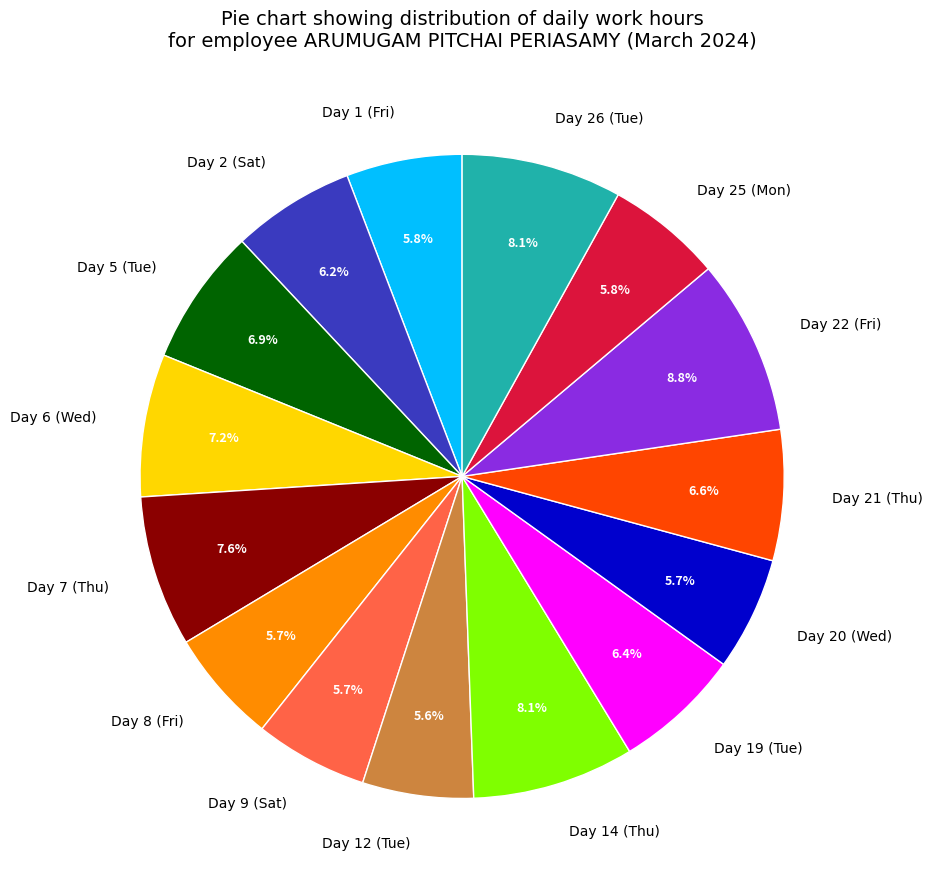

To the nearest percent, what is the average slice percentage?

7%